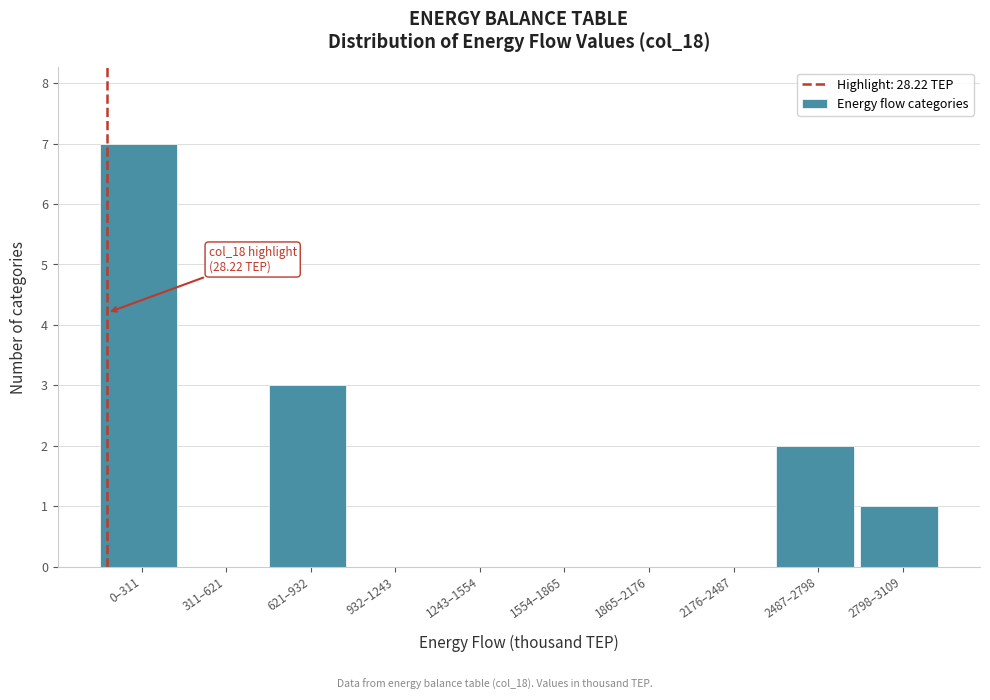

Reading left to right, extract all data points from this chart.

0–311=7	311–621=0	621–932=3	932–1243=0	1243–1554=0	1554–1865=0	1865–2176=0	2176–2487=0	2487–2798=2	2798–3109=1